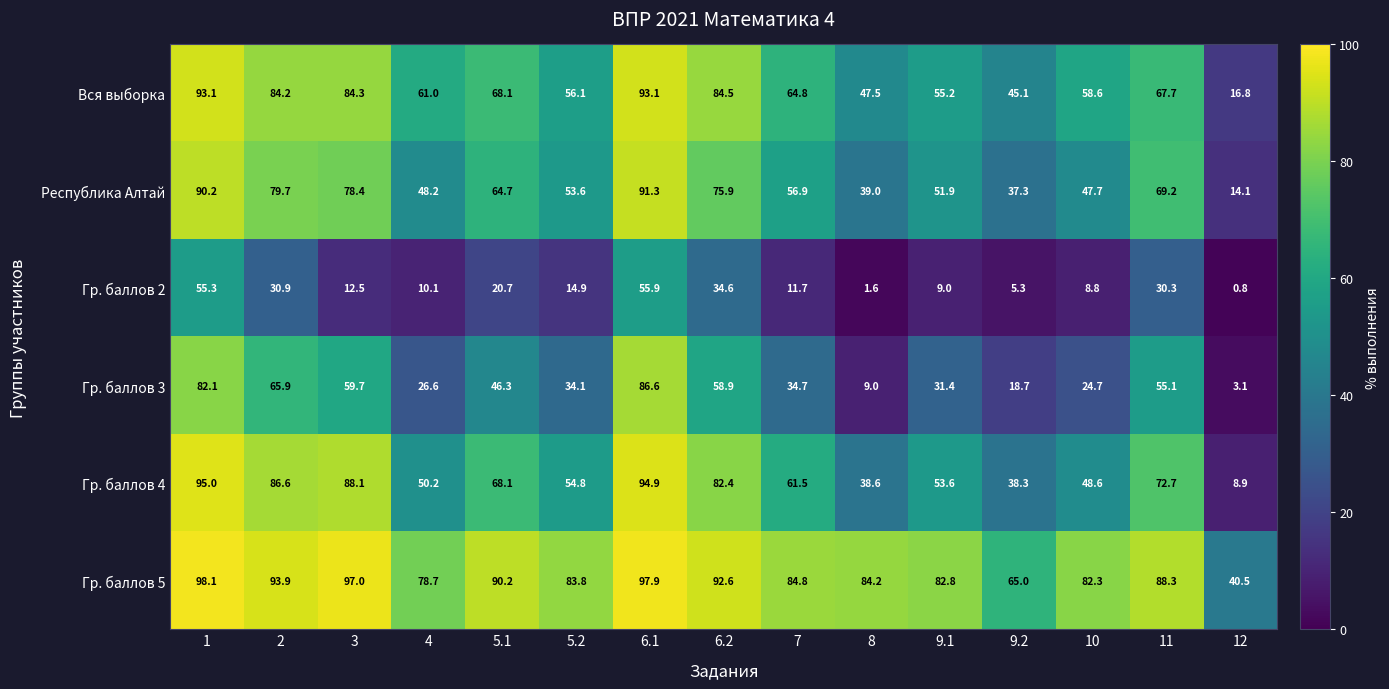

Which category has the highest value across all series?

1